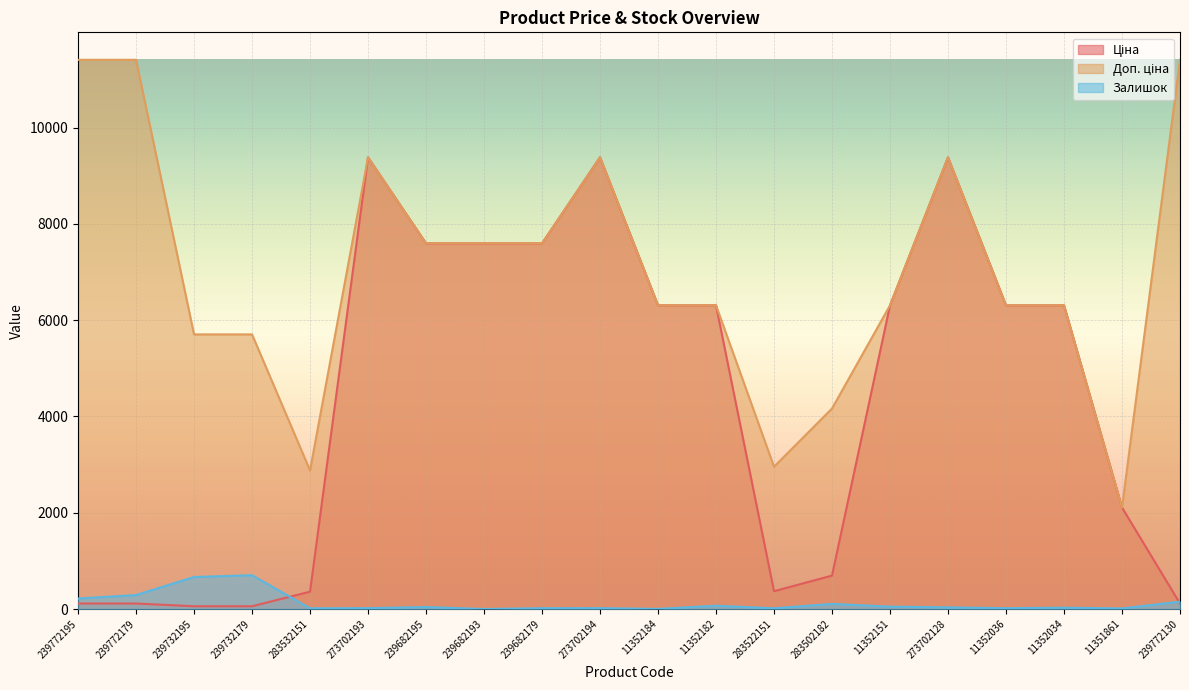

Where does the Доп. ціна series first go above 6308?

239772195